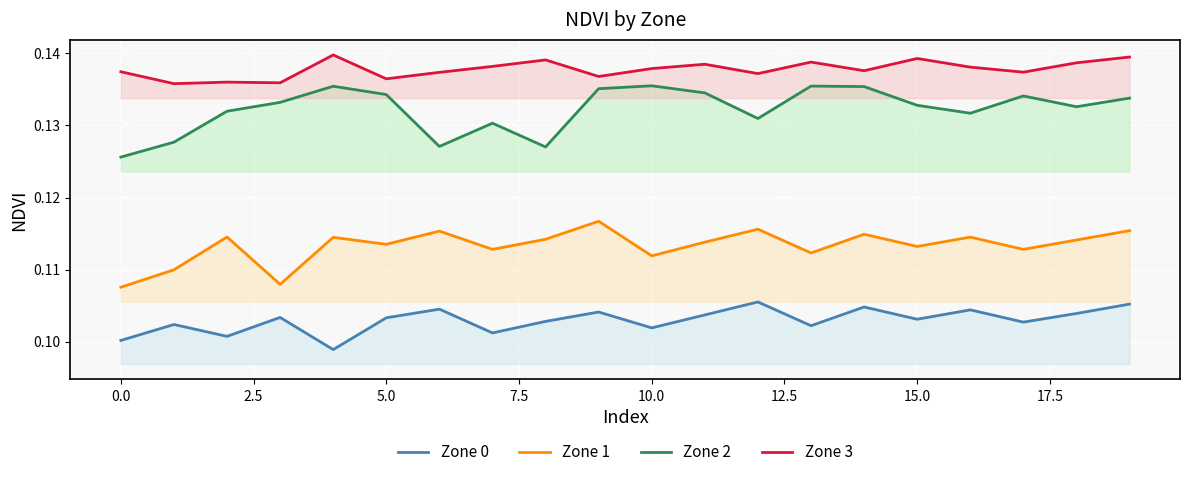

What are all the series names shown in the legend?

Zone 0, Zone 1, Zone 2, Zone 3